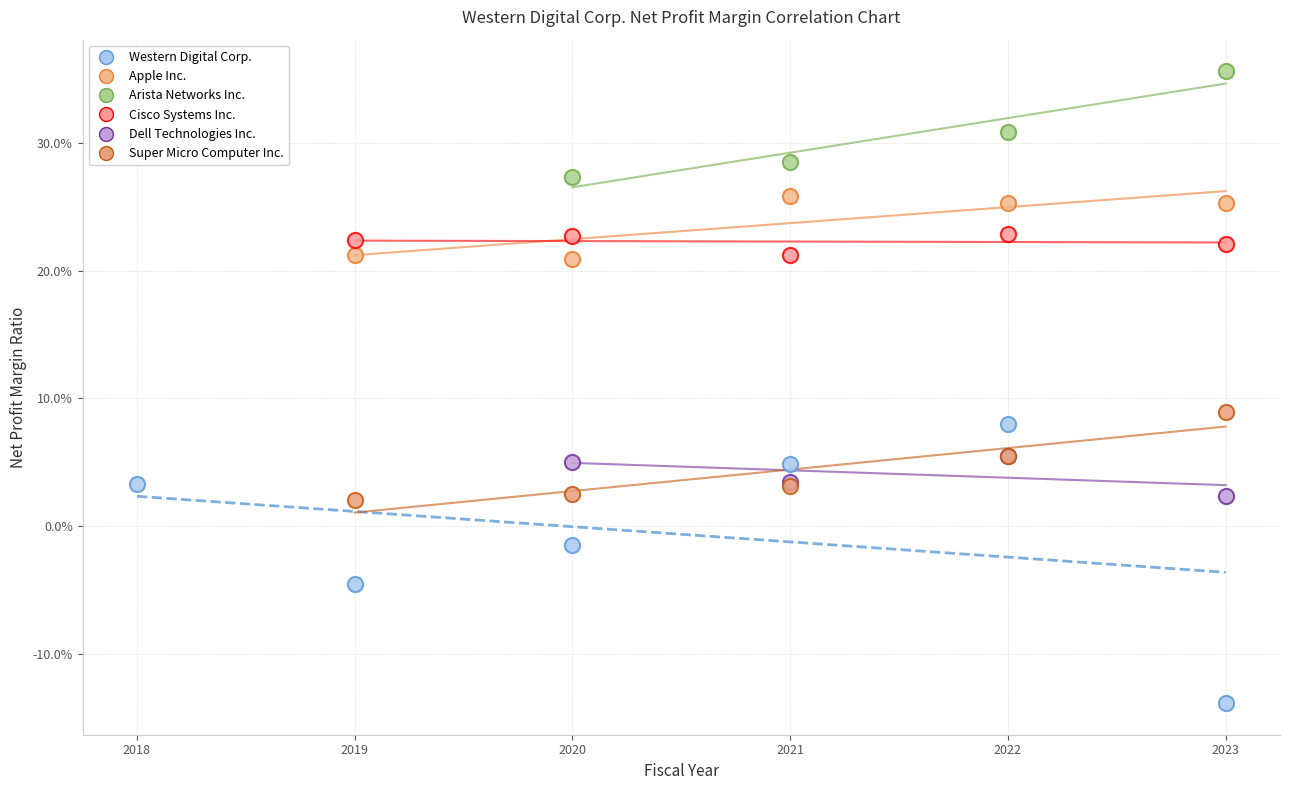

What are all the series names shown in the legend?

Western Digital Corp., Apple Inc., Arista Networks Inc., Cisco Systems Inc., Dell Technologies Inc., Super Micro Computer Inc.